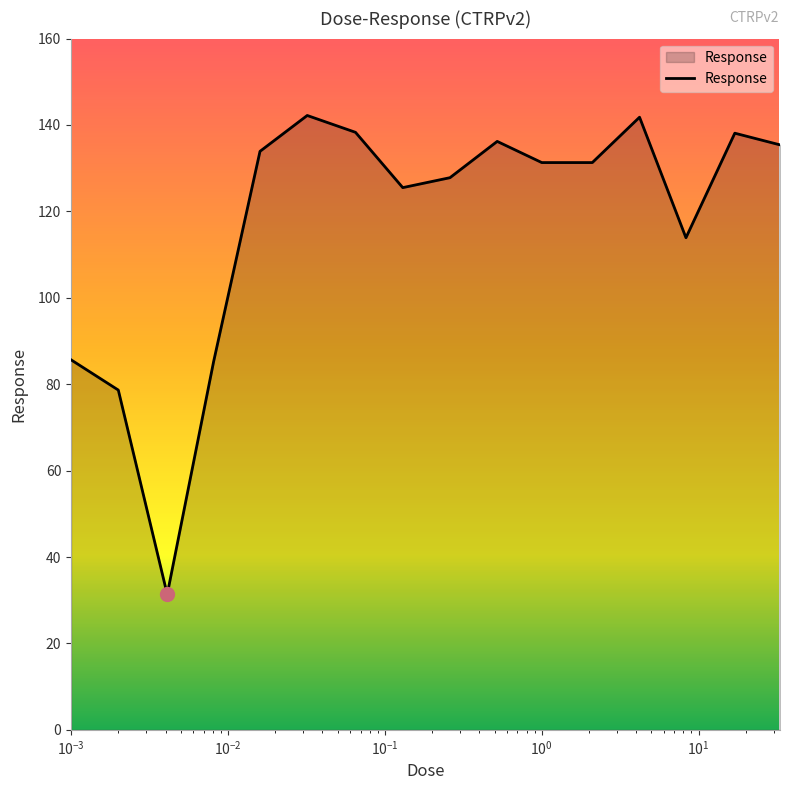

What is the greatest value displayed?

142.2